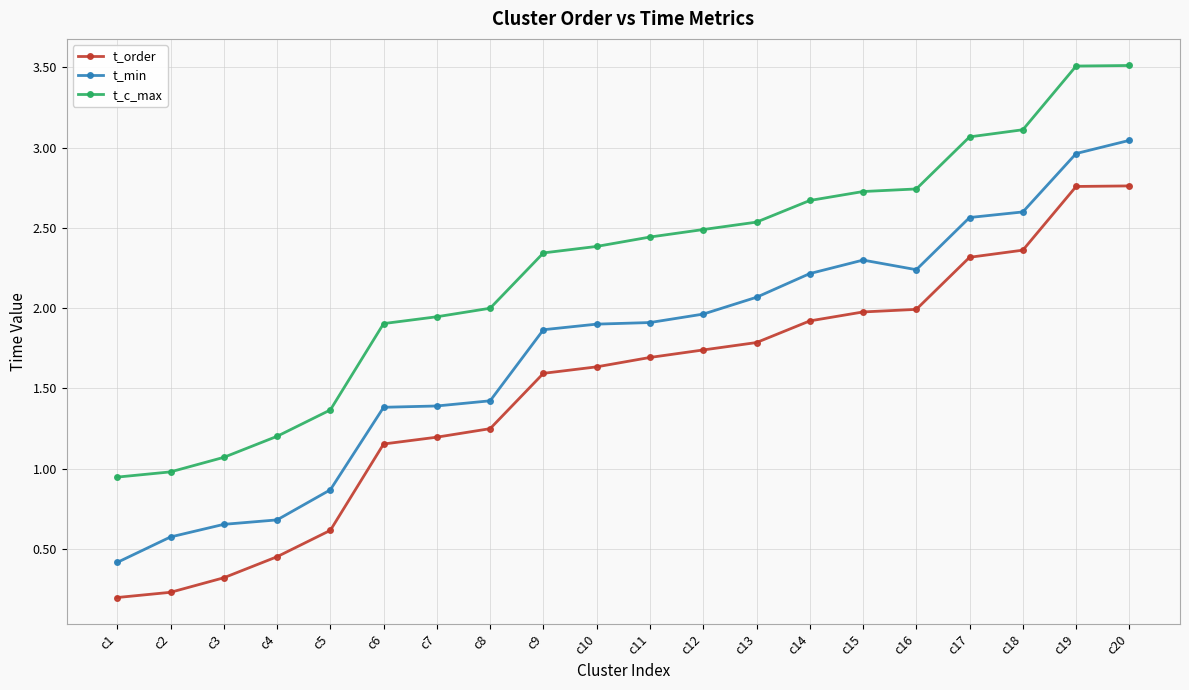

What is the greatest value displayed?

3.5